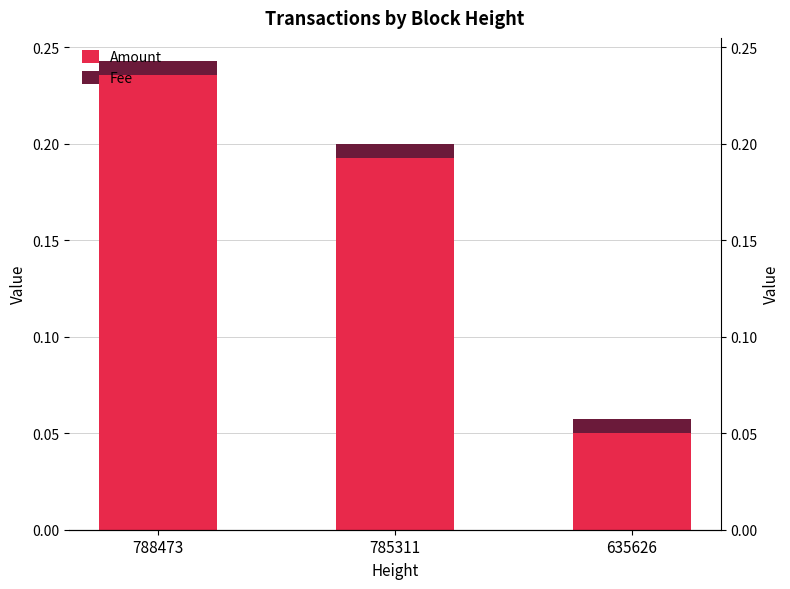

How many bars are there in total?

6